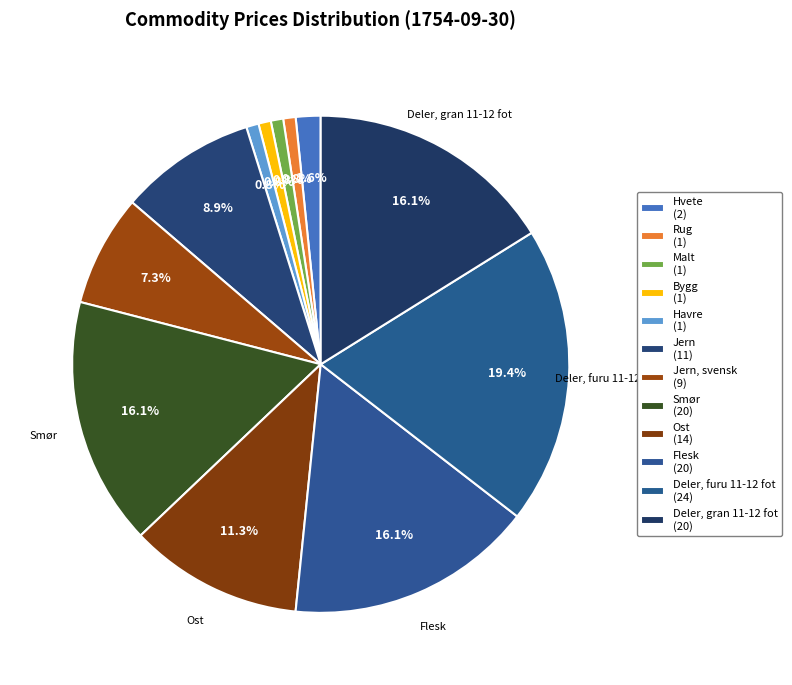

How many slices are in this pie chart?

12